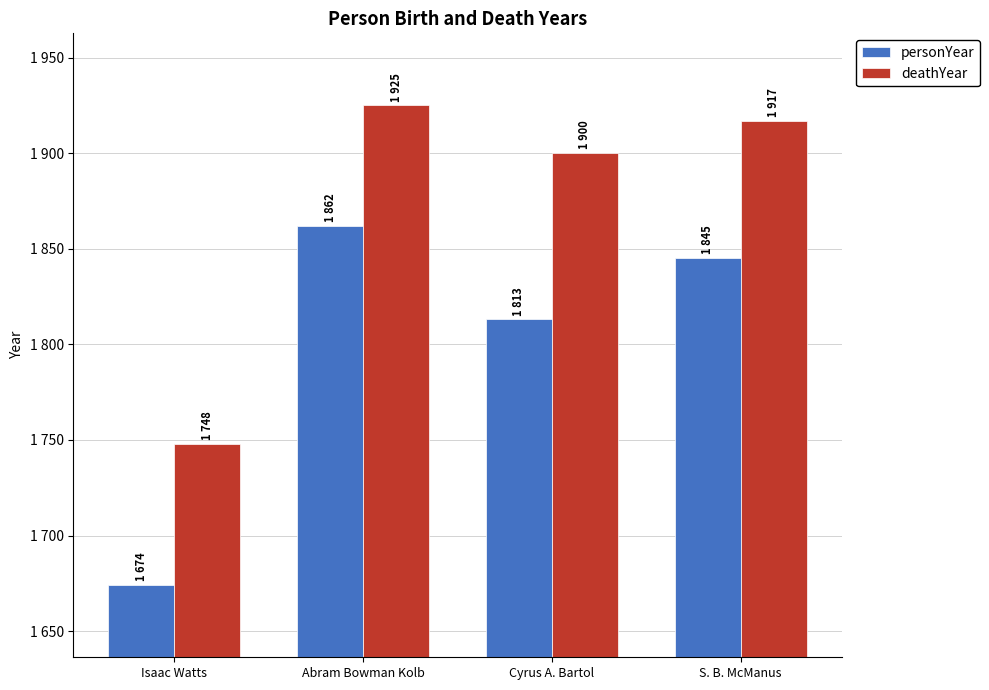

Are the bars horizontal?

No